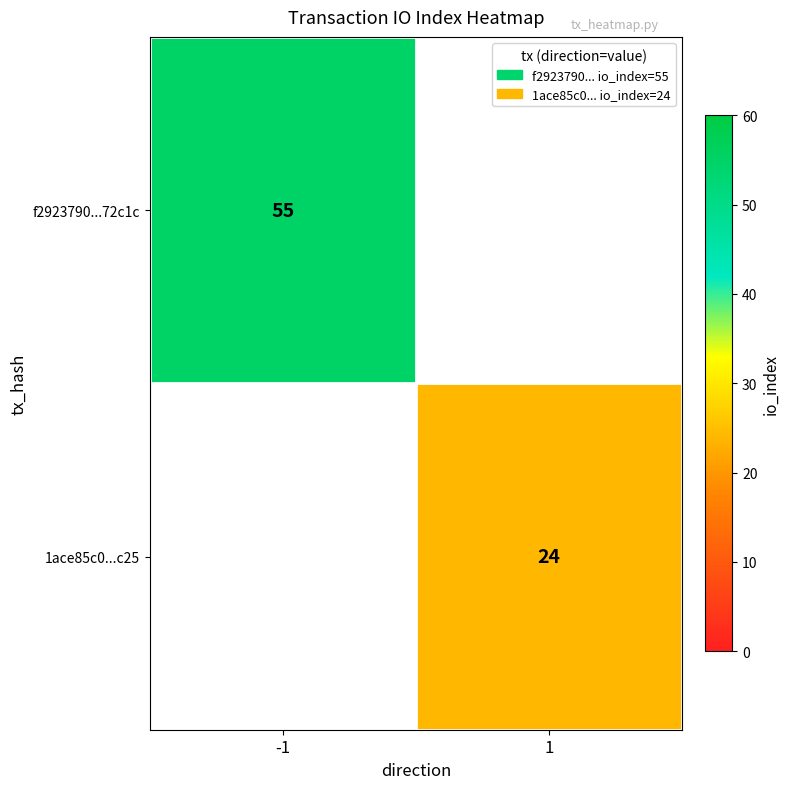

The 1ace85c0...c25 series shows 24 at 1. True or false?

True